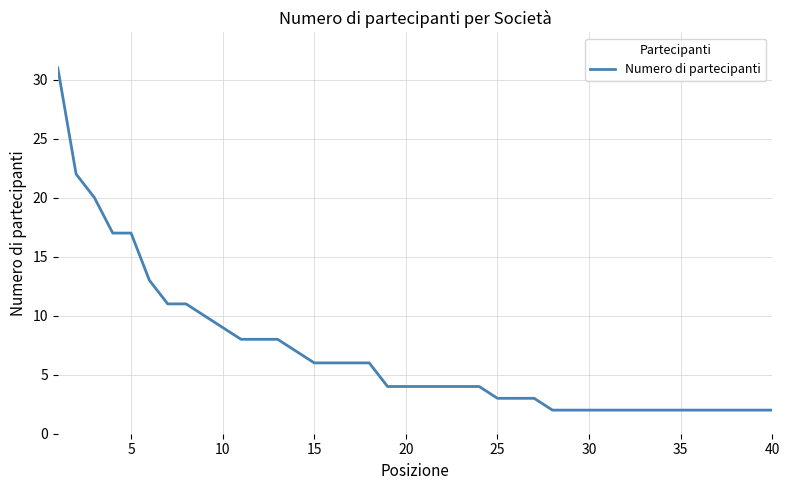

What is the difference between the maximum and minimum values?

29